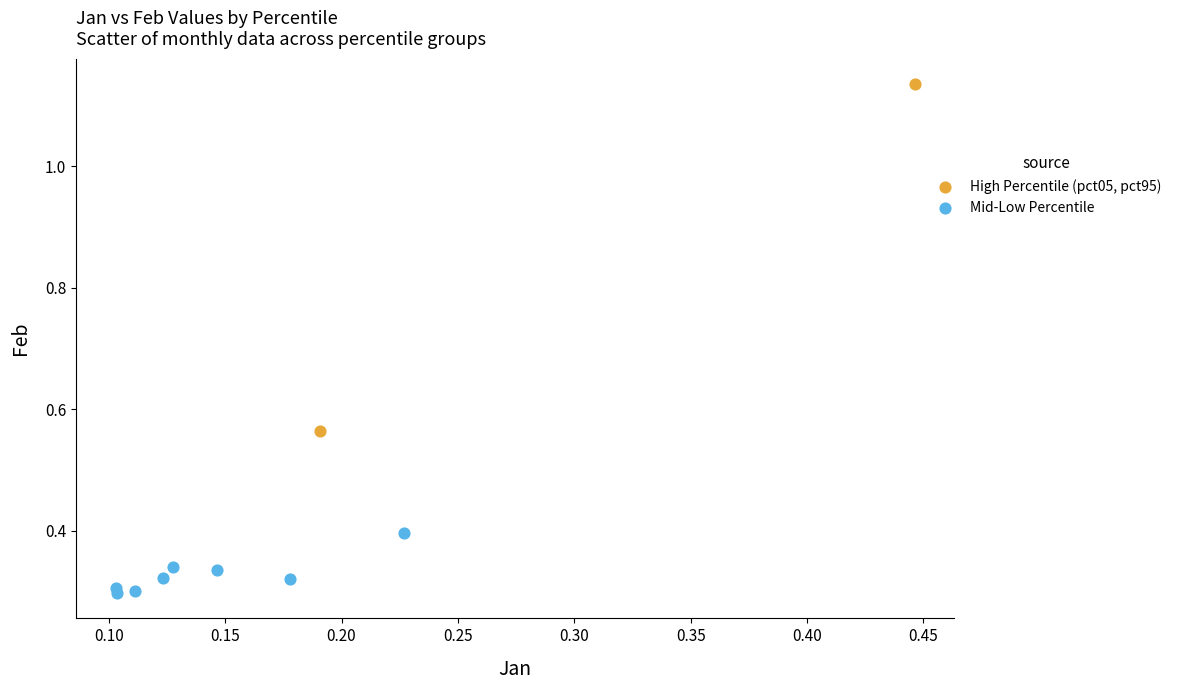

What are all the series names shown in the legend?

High Percentile (pct05, pct95), Mid-Low Percentile